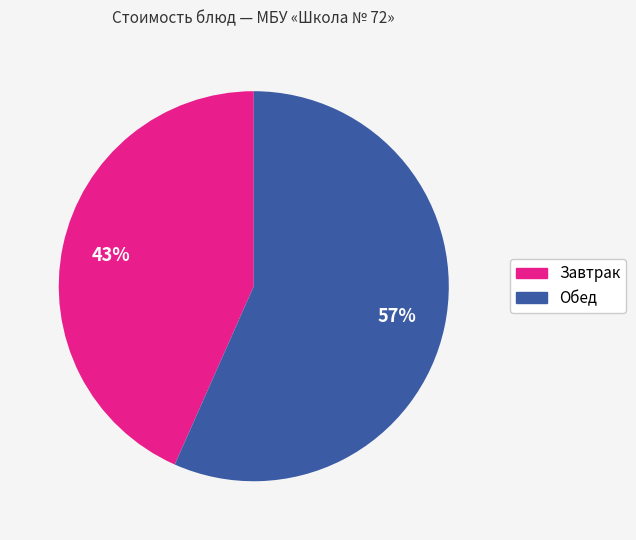

To the nearest percent, what is the average slice percentage?

50%